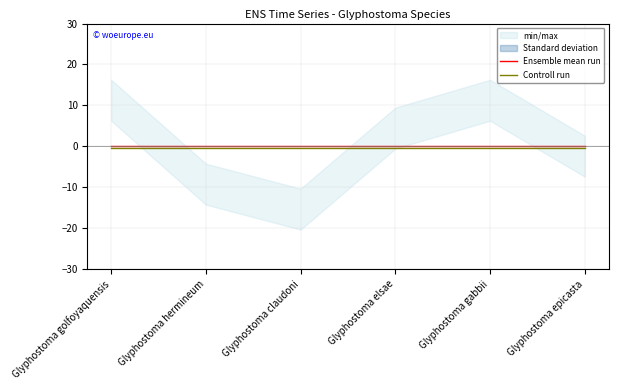

The Ensemble mean run series shows 0.0 at Glyphostoma gabbii. True or false?

True